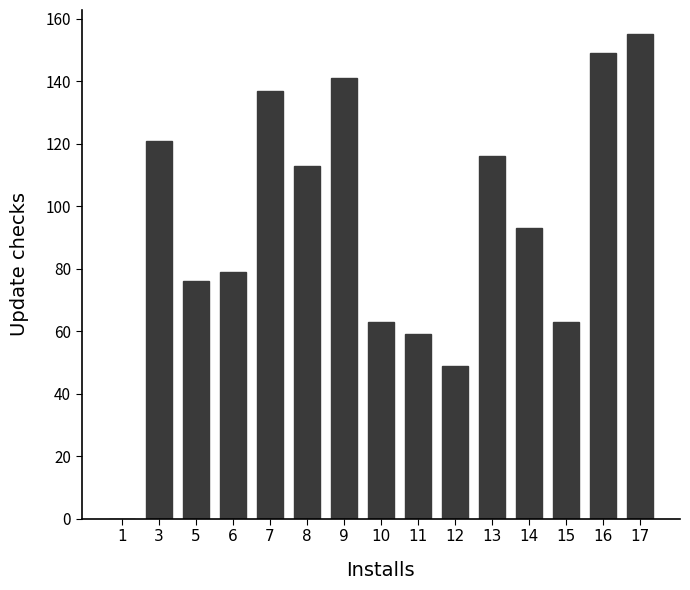

Read the value at 16.

149